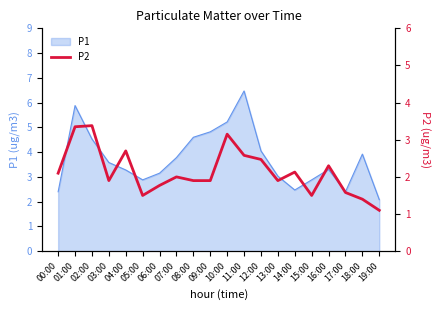

True or false: P1 has a value of 3.3 at 04:00.

True